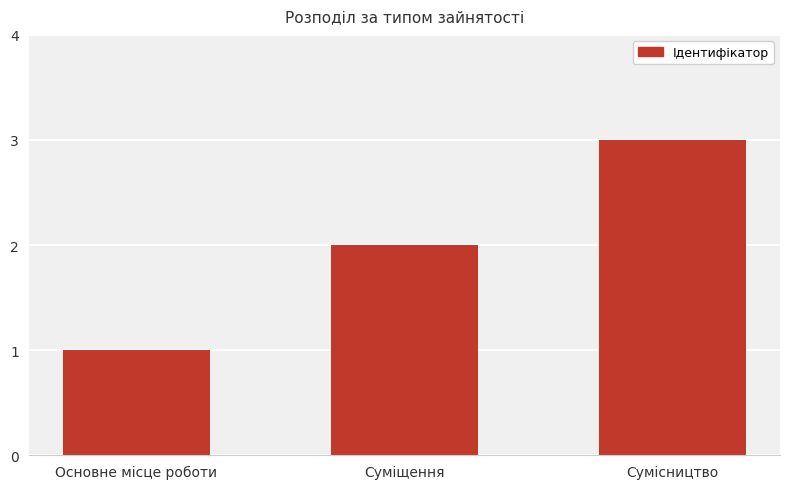

List the labels in order of value, smallest first.

Основне місце роботи, Суміщення, Сумісництво